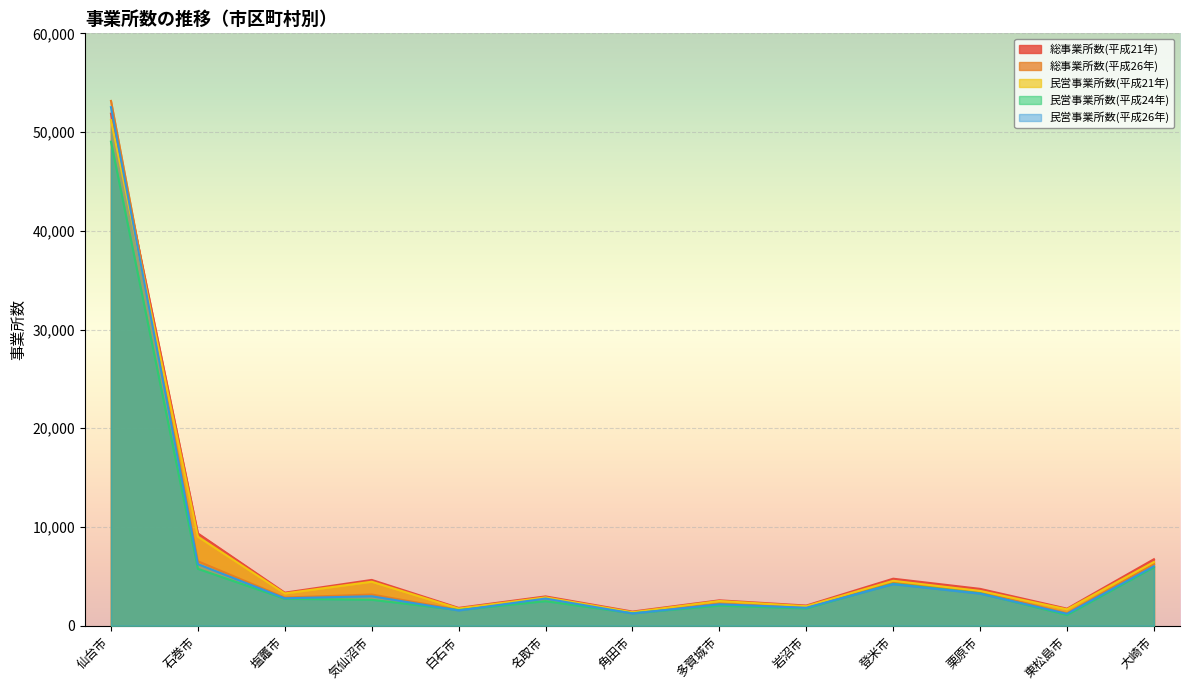

Which series has the largest range (max minus min)?

総事業所数(平成26年)